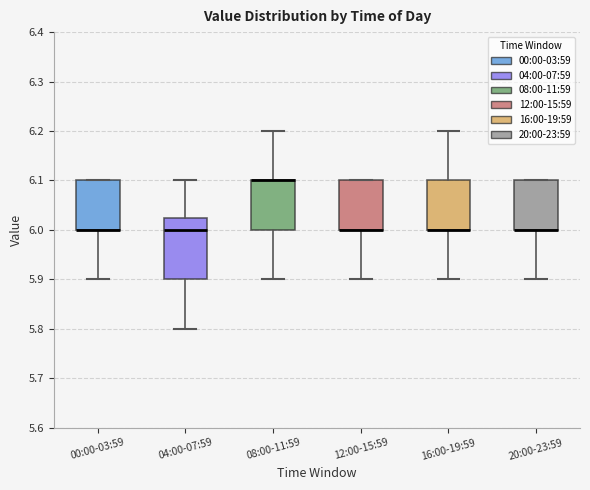

Comparing the boxes themselves (not the whiskers), which one is the tallest?

04:00-07:59